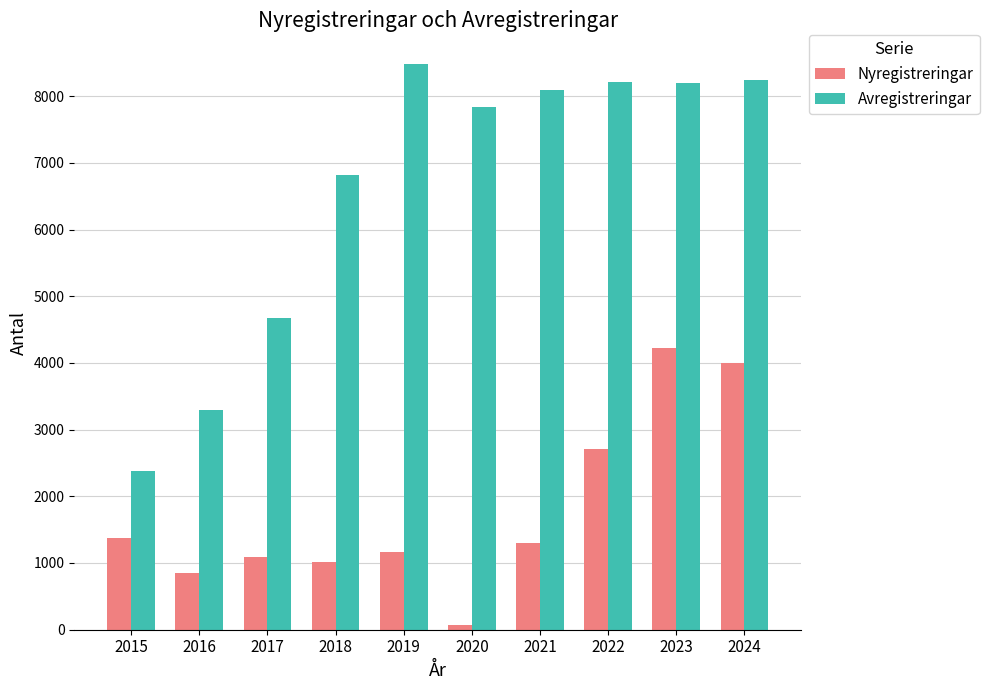

What is the sum of the Avregistreringar values at 2022 and 2017?

12893